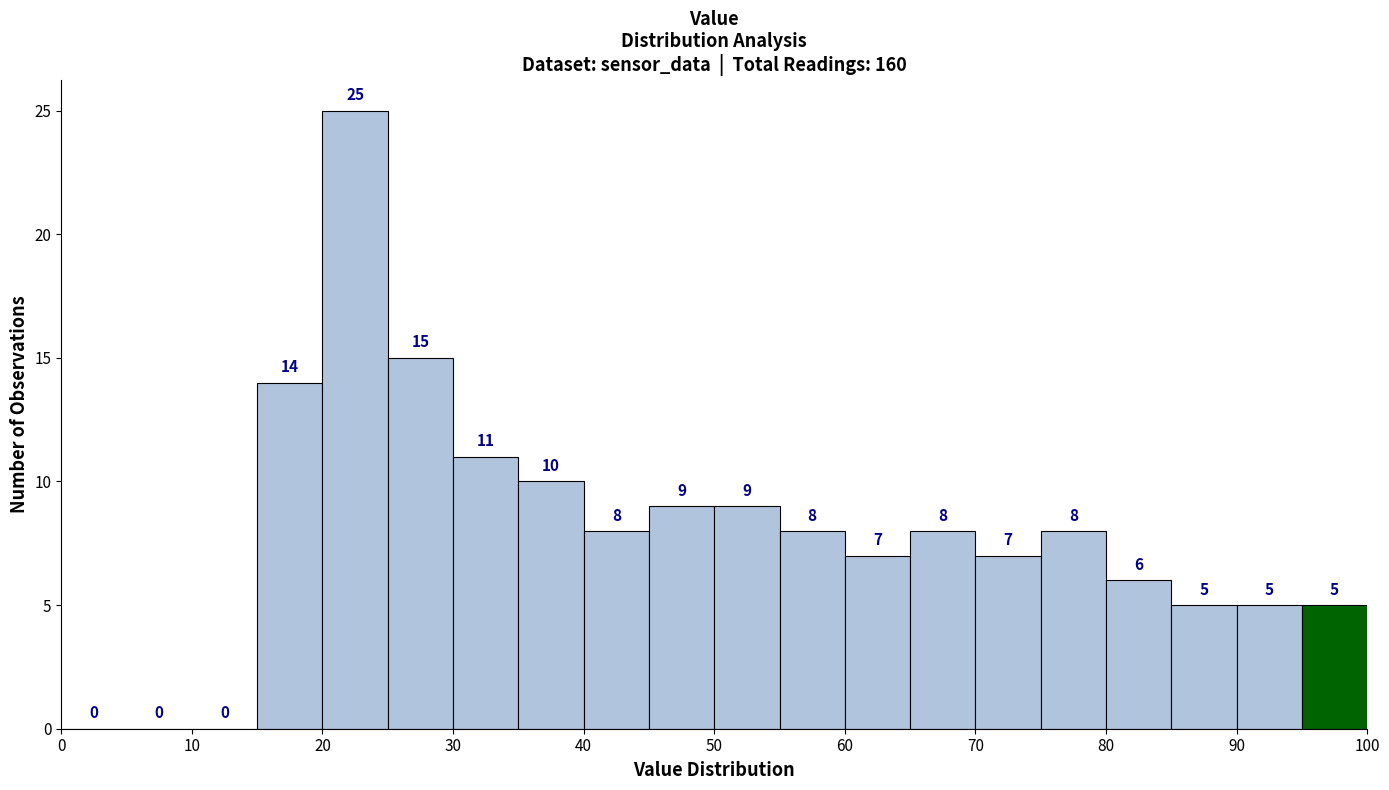

Reading left to right, transcribe this chart: for each bar, give the range it covers on the x-axis and its height.

0 to 5: 0
5 to 10: 0
10 to 15: 0
15 to 20: 14
20 to 25: 25
25 to 30: 15
30 to 35: 11
35 to 40: 10
40 to 45: 8
45 to 50: 9
50 to 55: 9
55 to 60: 8
60 to 65: 7
65 to 70: 8
70 to 75: 7
75 to 80: 8
80 to 85: 6
85 to 90: 5
90 to 95: 5
95 to 100: 5